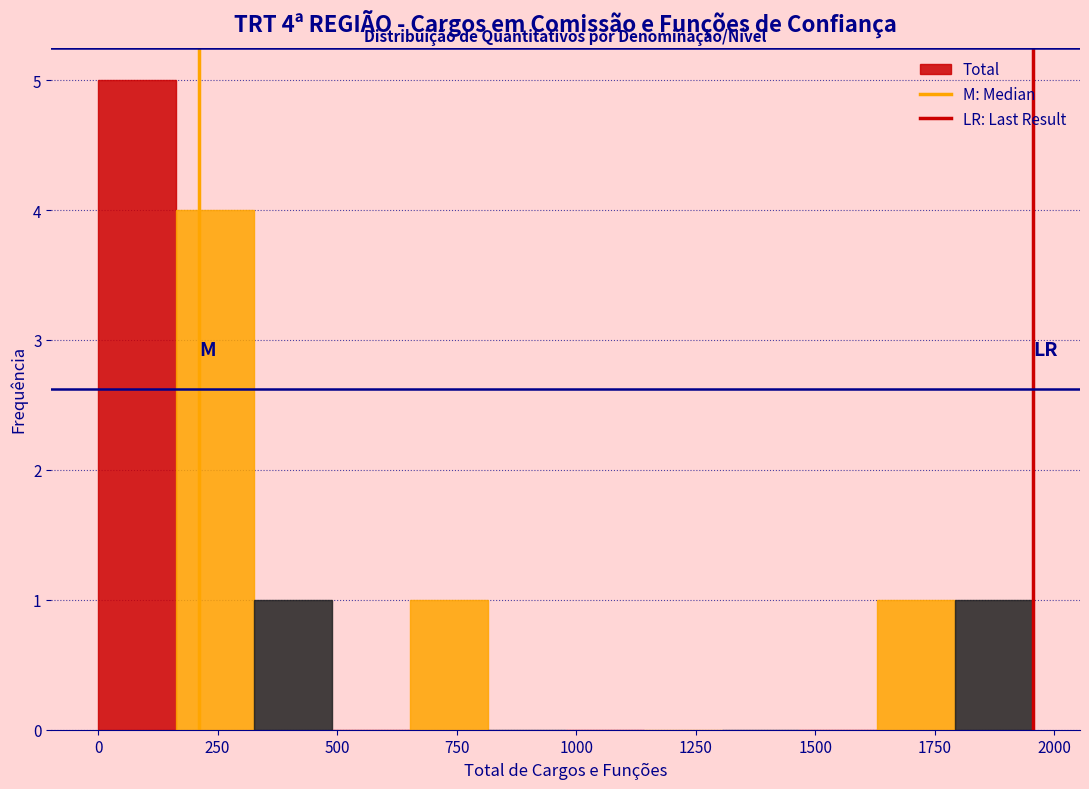

Around what value on the x-axis is the tallest bar? Give the approximate position of its centre, as read against the axis.

100